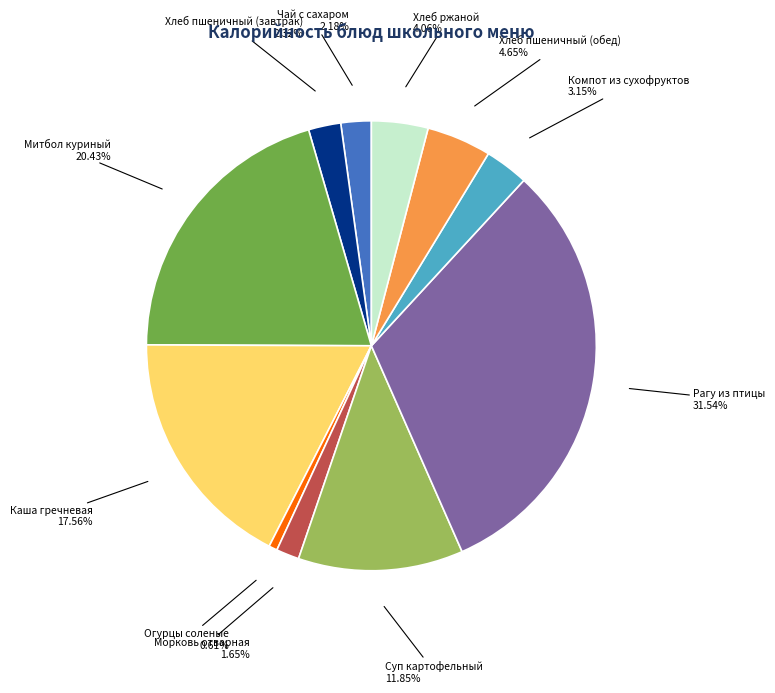

Does any single category account for the majority?

No